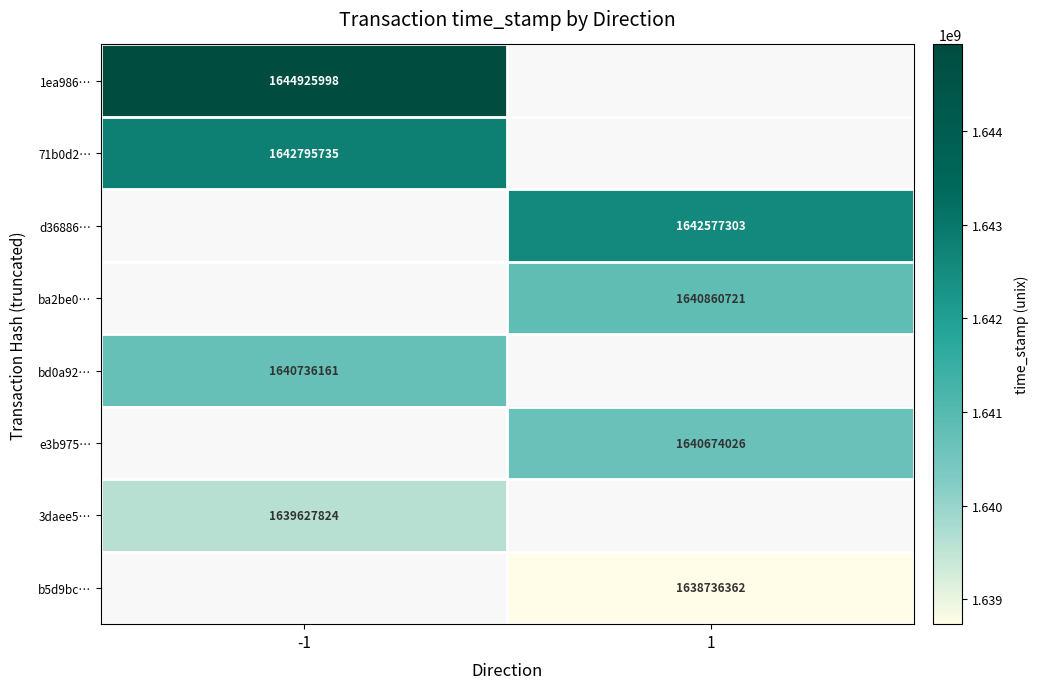

How many series are shown in this chart?

8